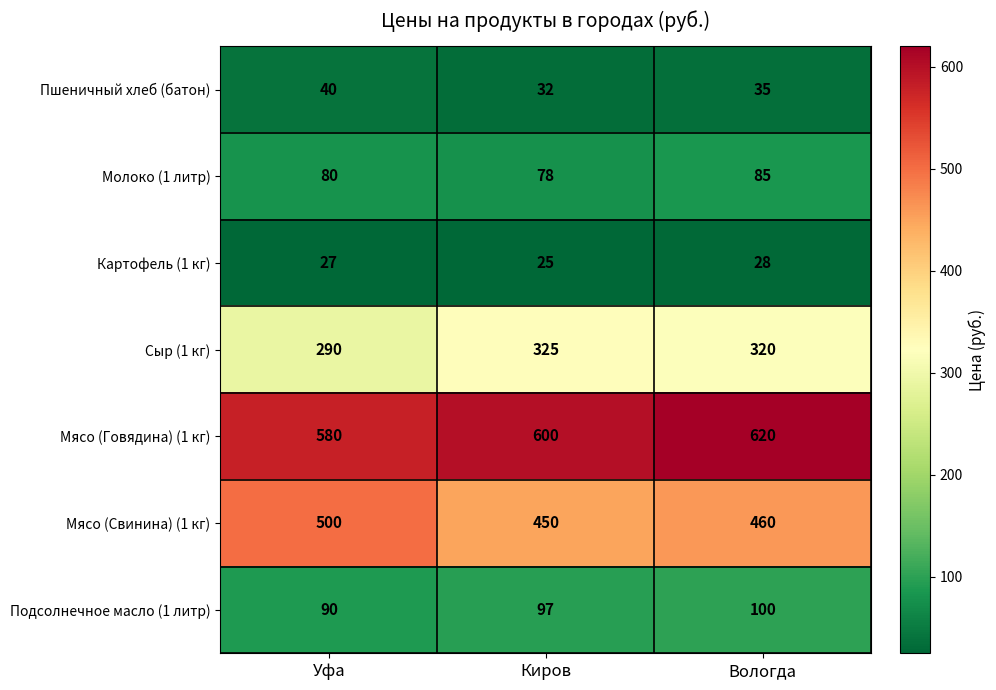

What is the average value of the Подсолнечное масло (1 литр) series?

96